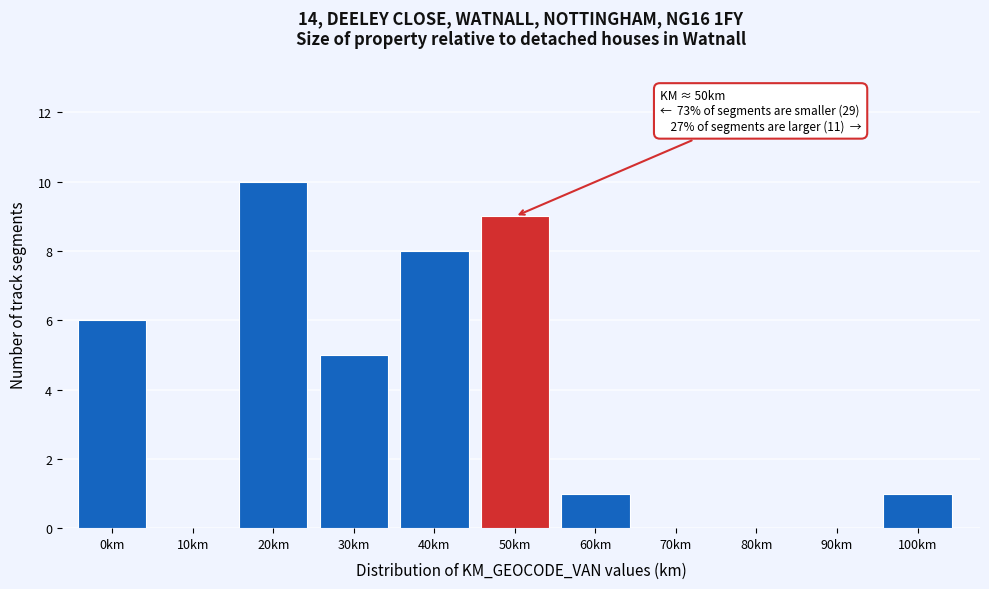

Reading left to right, extract all data points from this chart.

0km=6	10km=0	20km=10	30km=5	40km=8	50km=9	60km=1	70km=0	80km=0	90km=0	100km=1